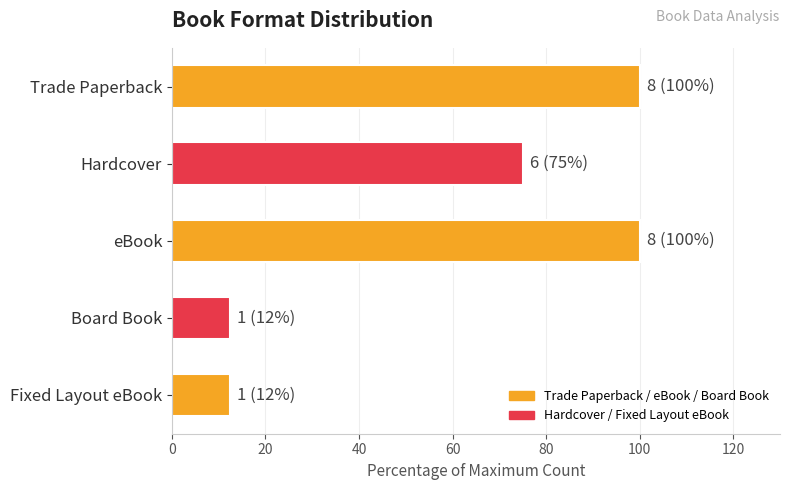

How many bars are there in total?

5